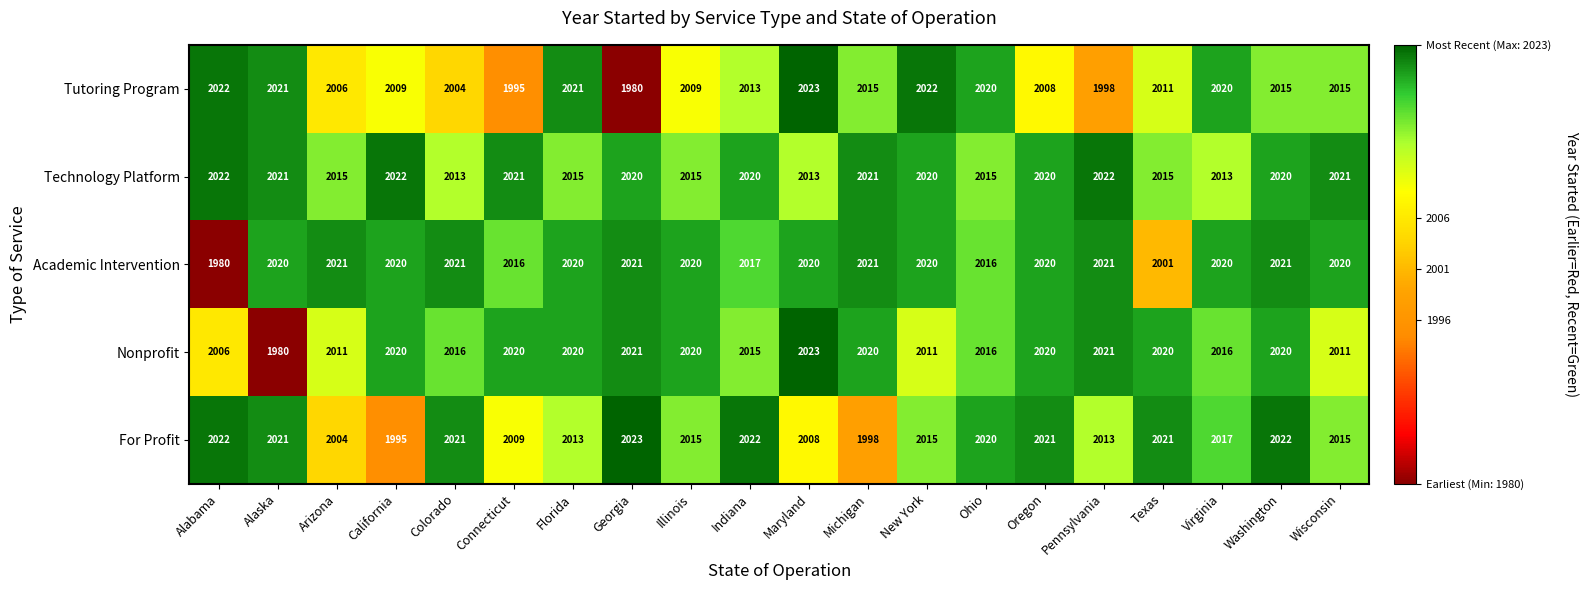

Rank the series at Texas from highest to lowest value.

For Profit, Nonprofit, Technology Platform, Tutoring Program, Academic Intervention